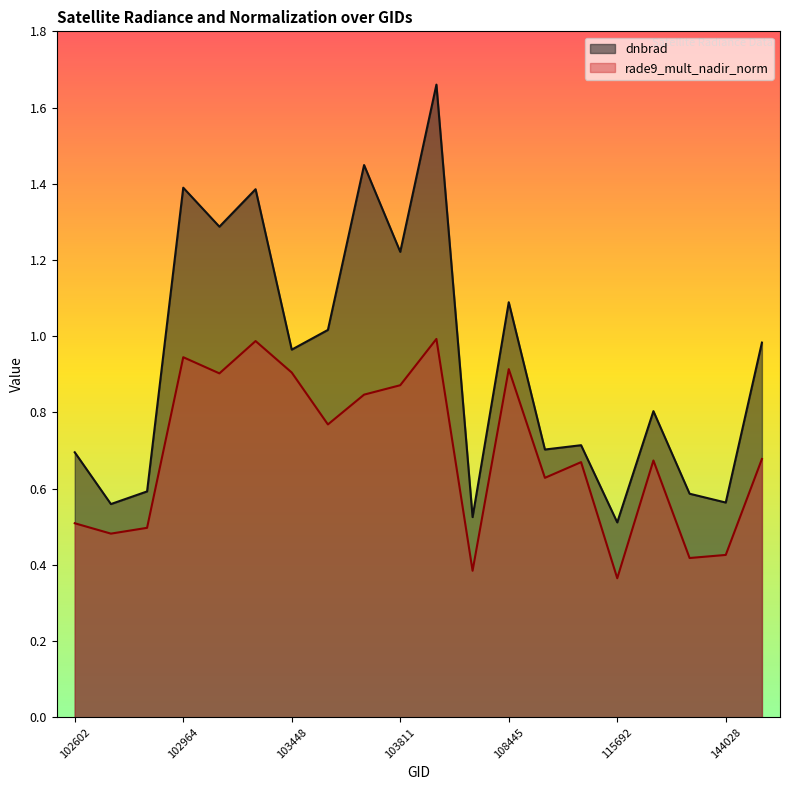

Rank the categories by dnbrad value from highest to lowest.

104405, 103694, 102964, 103092, 103083, 103811, 108445, 103566, 144221, 103448, 139754, 109320, 109147, 102602, 102845, 143248, 144028, 102724, 104522, 115692